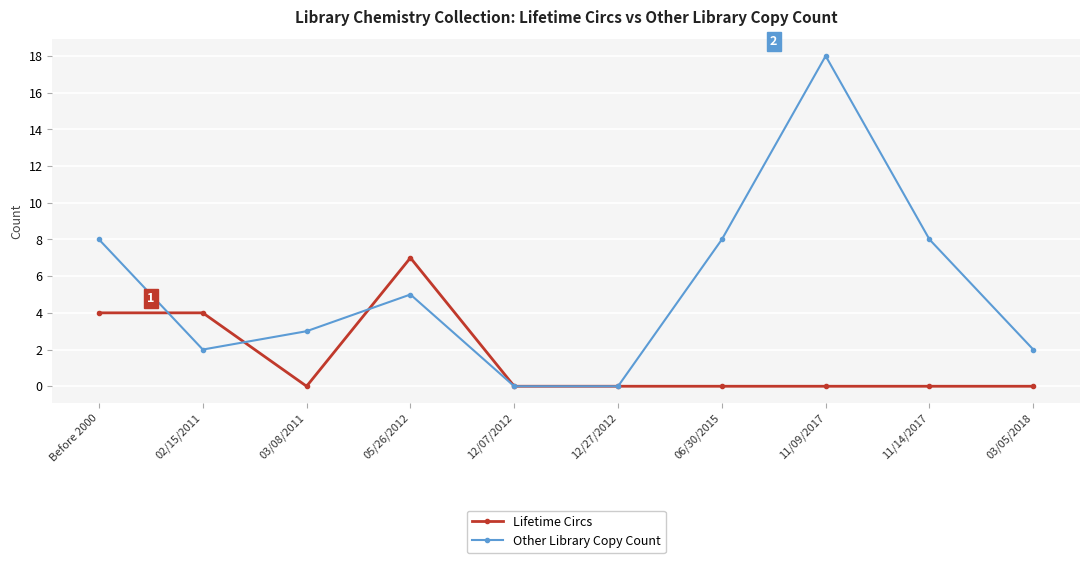

What position from the right is 12/27/2012?

5